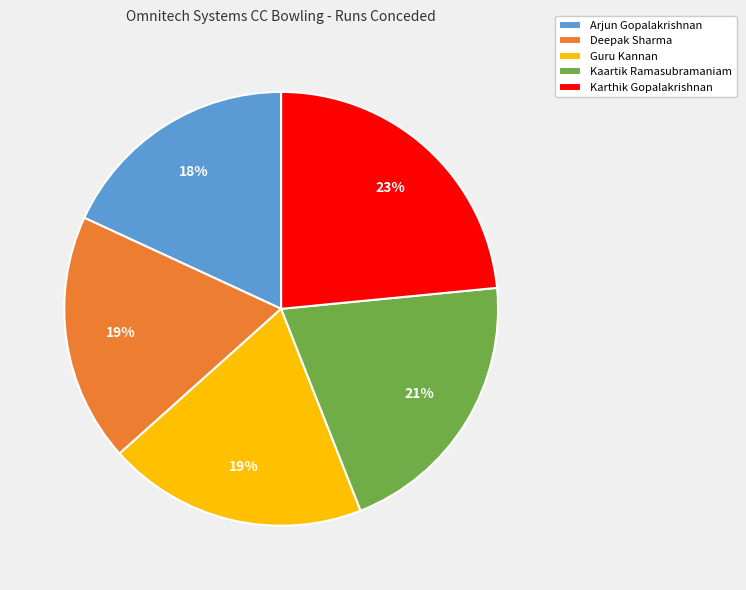

What is the largest slice in the pie chart?

Karthik Gopalakrishnan